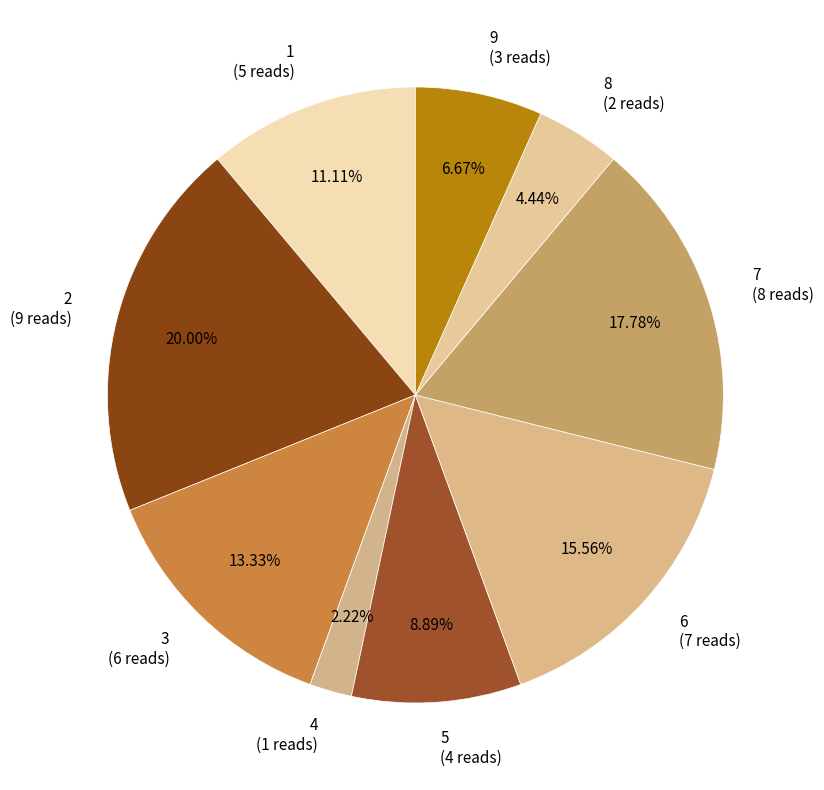

What percentage is the 8 slice, to the nearest percent?

4%